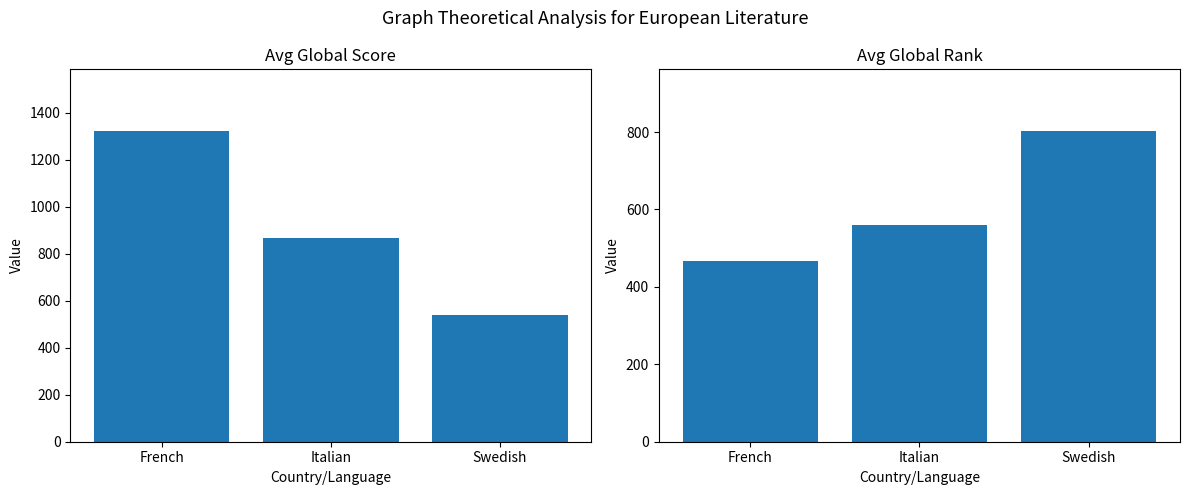

At which category does the chart reach its minimum across all series?

French